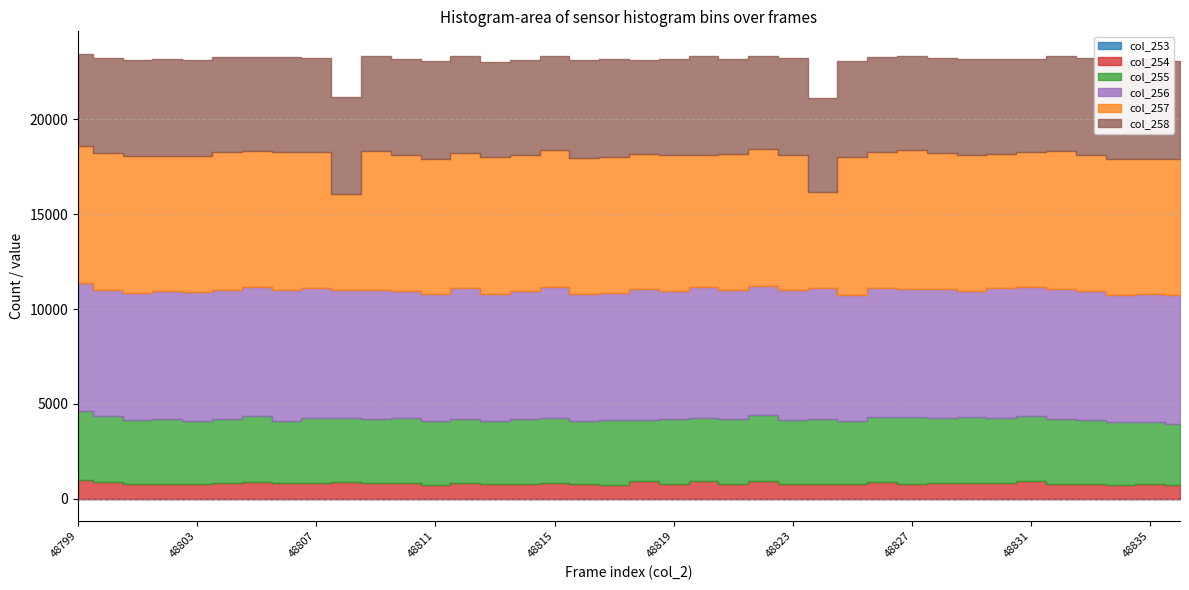

What is the spread (max minus min) of values at 48814?

7194